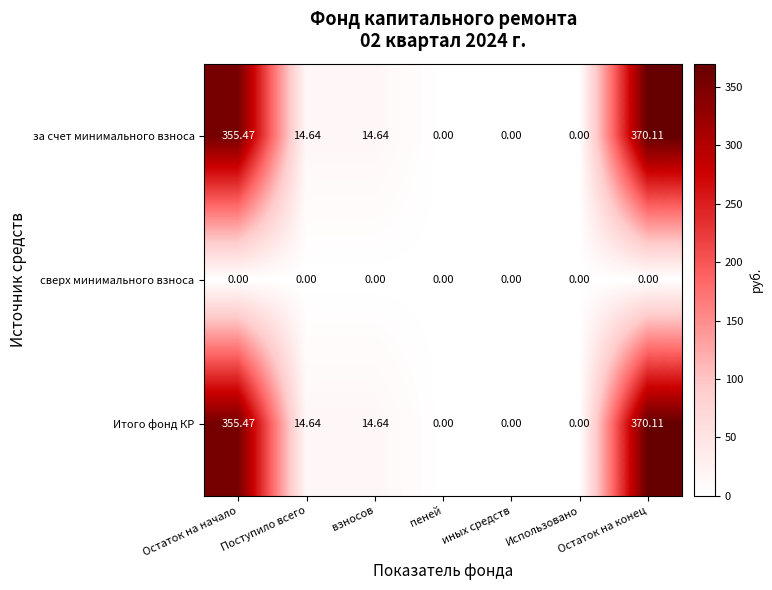

At which category is the sum across all series the highest?

Остаток на конец